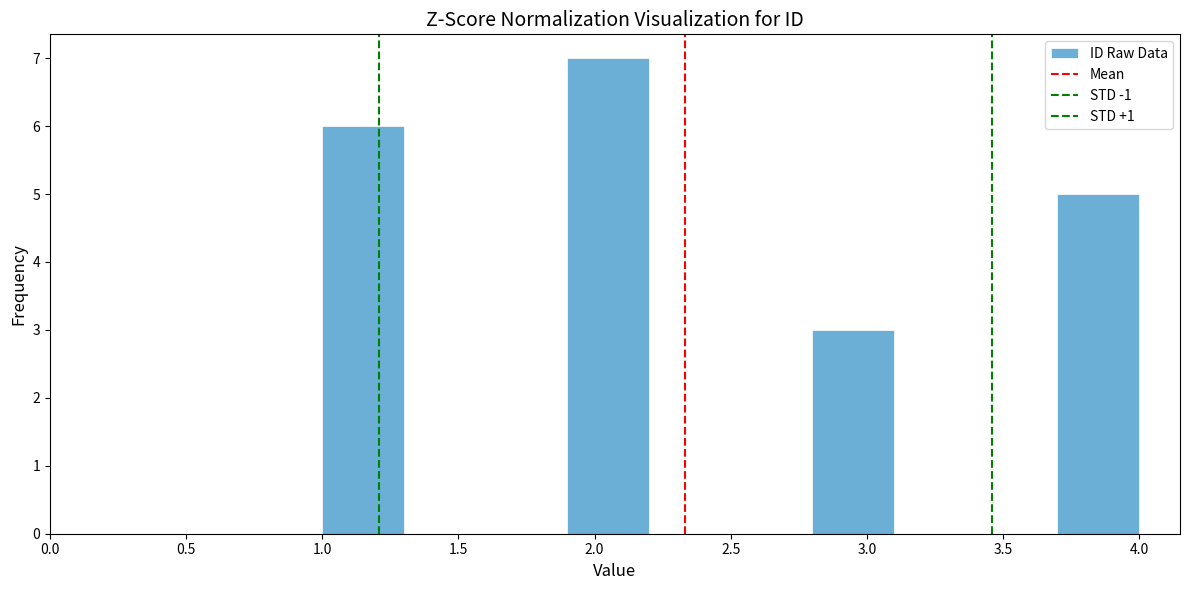

How tall is the bar that spans 1.9 to 2.2 on the x-axis? The values are not printed on the chart, so give them approximately, as read against the axis.

7